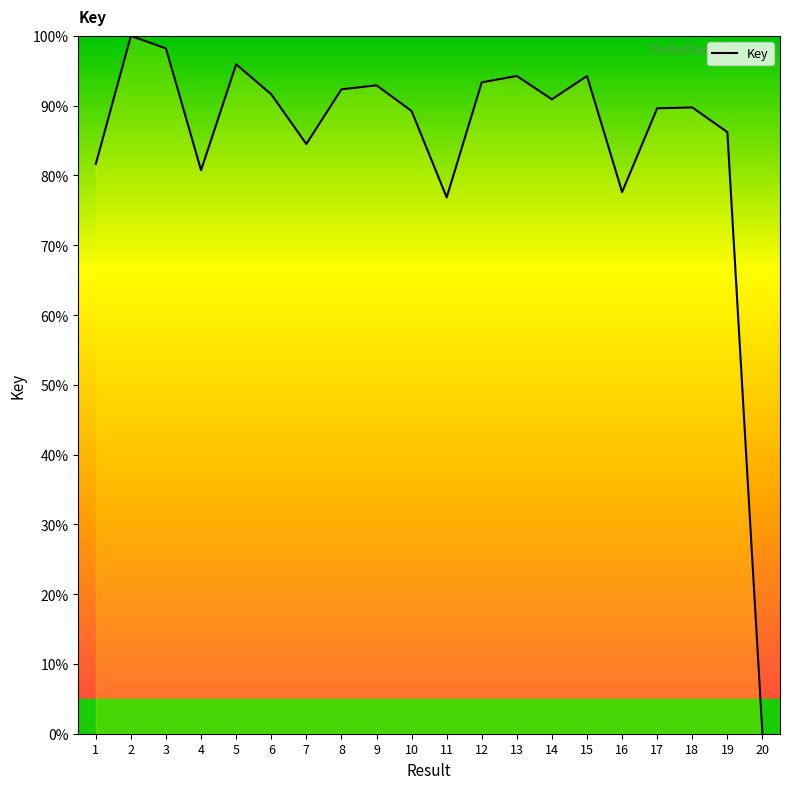

Where does the data first go above 90?

2